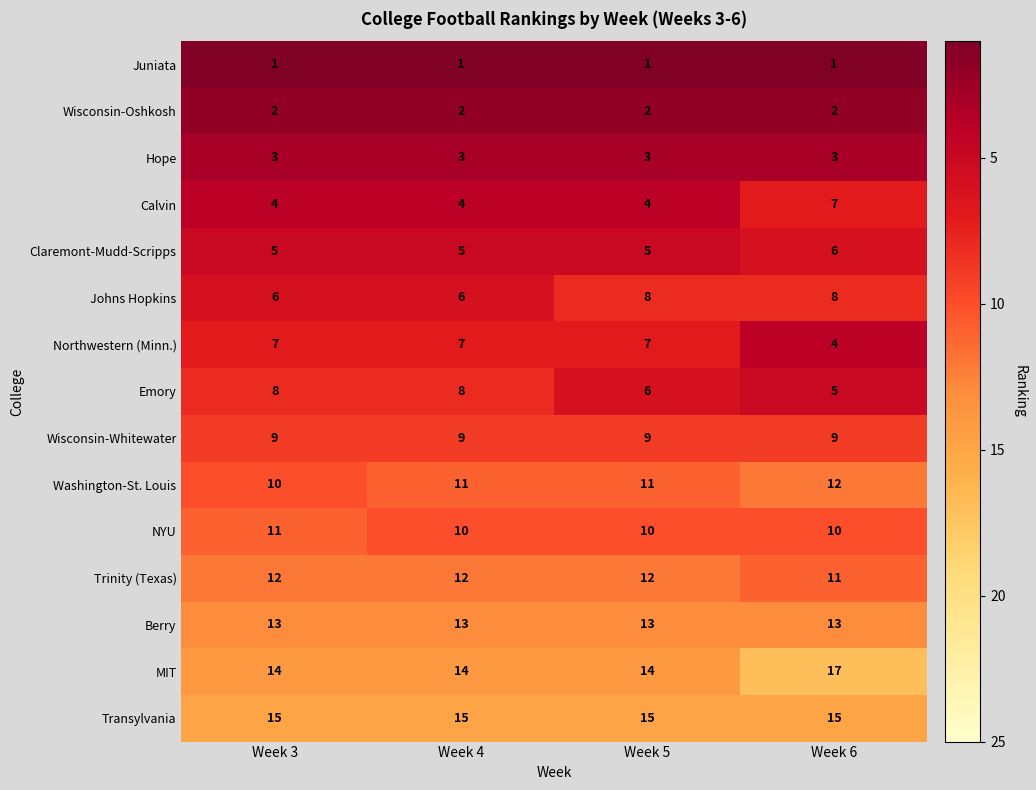

Read the Johns Hopkins value at Week 3.

6